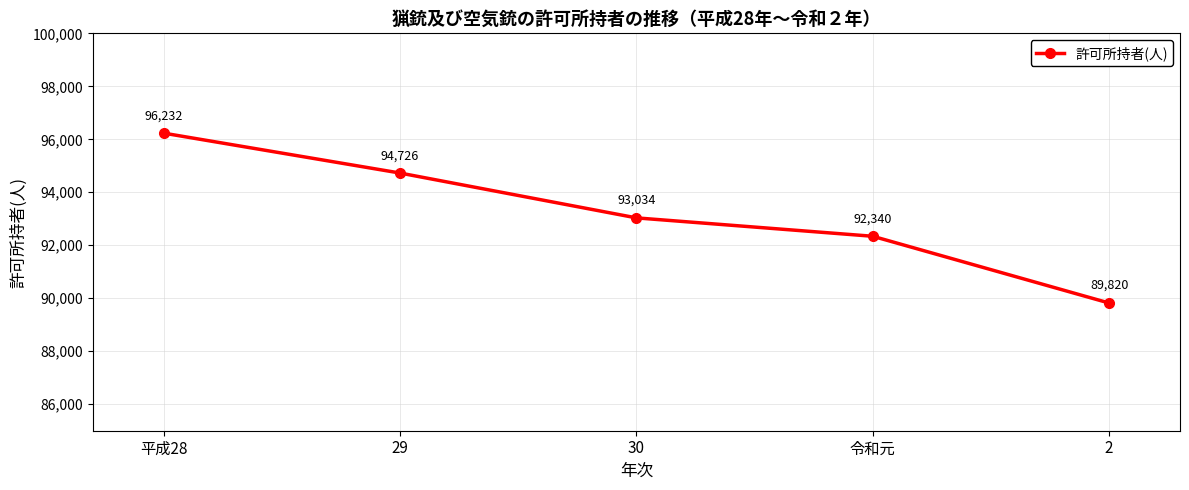

How many series are shown in this chart?

1